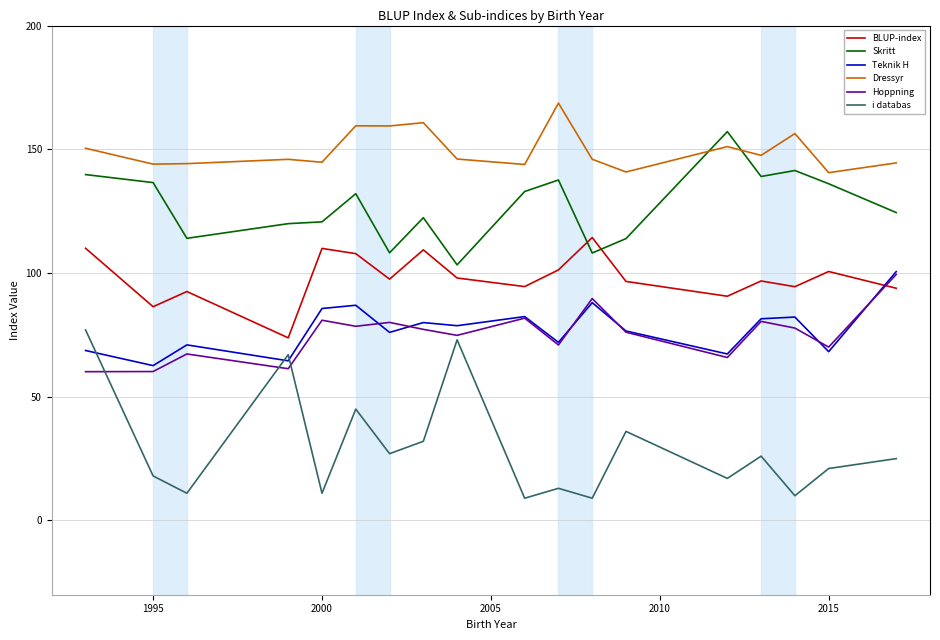

How many distinct data groups are displayed?

6